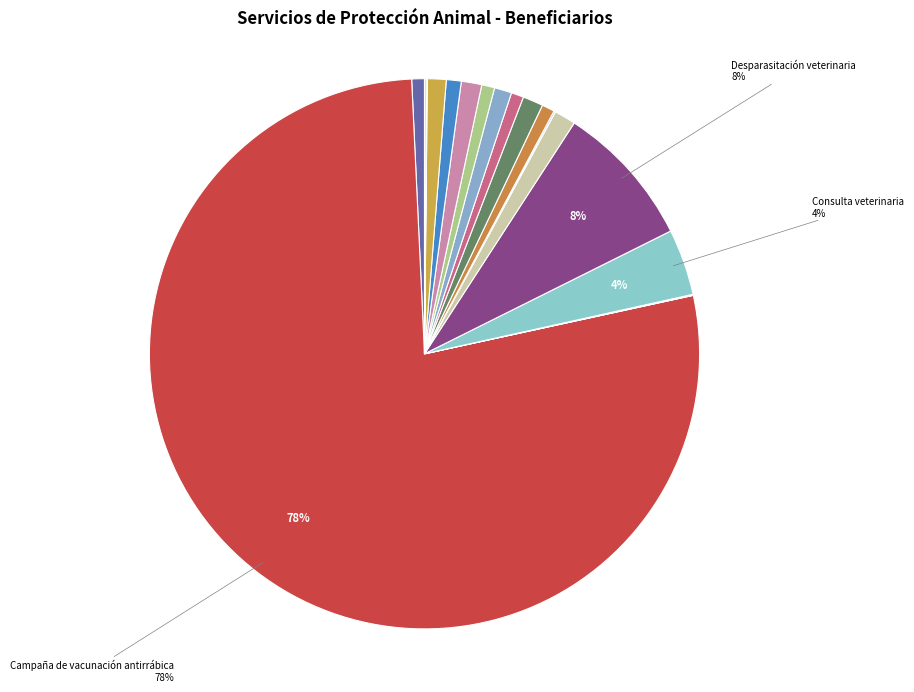

Rank the categories by value from highest to lowest.

Campaña de vacunación antirrábica, Desparasitación veterinaria, Consulta veterinaria, Devolución animal agresor, Observación en instalaciones, Vacunación preventiva múltiple, Atención a denuncia maltrato, Orquiectomía, Entrega voluntaria, Vacunación preventiva doble, Campaña de esterilización, Incineración, Observación domiciliaria, Tratamiento medio, Eutanasia animal, Constancia de salud veterinaria, Tratamiento básico, Cirugía especial, Devolución animal callejero, Tratamiento especial